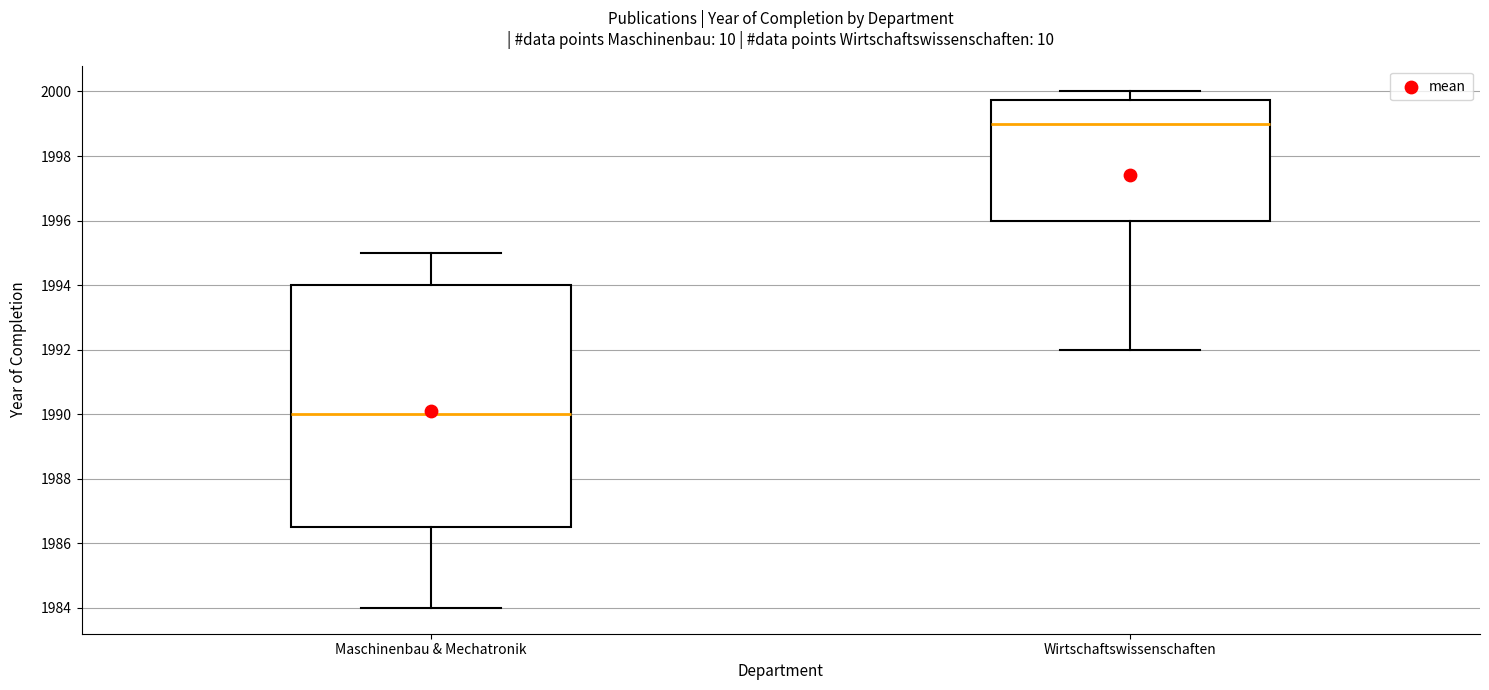

Reading left to right, read every box against the y-axis: the position of its median line, the range the box covers, and the ends of its whiskers. The values are not printed on the chart, so give them approximately, as read against the axis.

Maschinenbau & Mechatronik: median 1990.0, box 1986.6 to 1994.0, whiskers 1984.0 to 1995.0
Wirtschaftswissenschaften: median 1999.0, box 1996.0 to 1999.8, whiskers 1992.0 to 2000.0